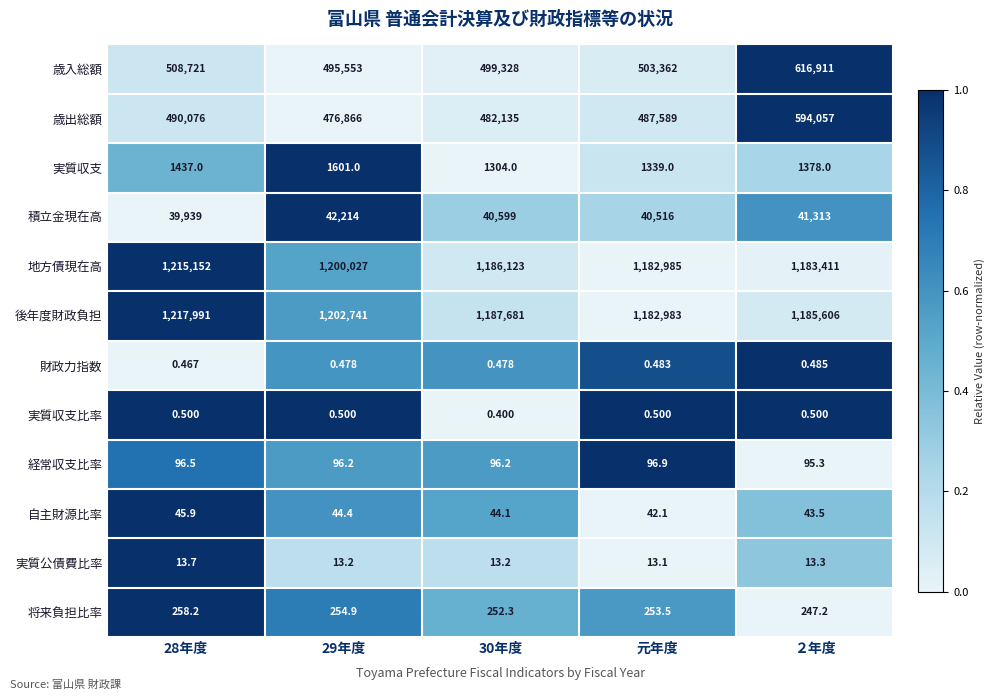

How many distinct data groups are displayed?

12